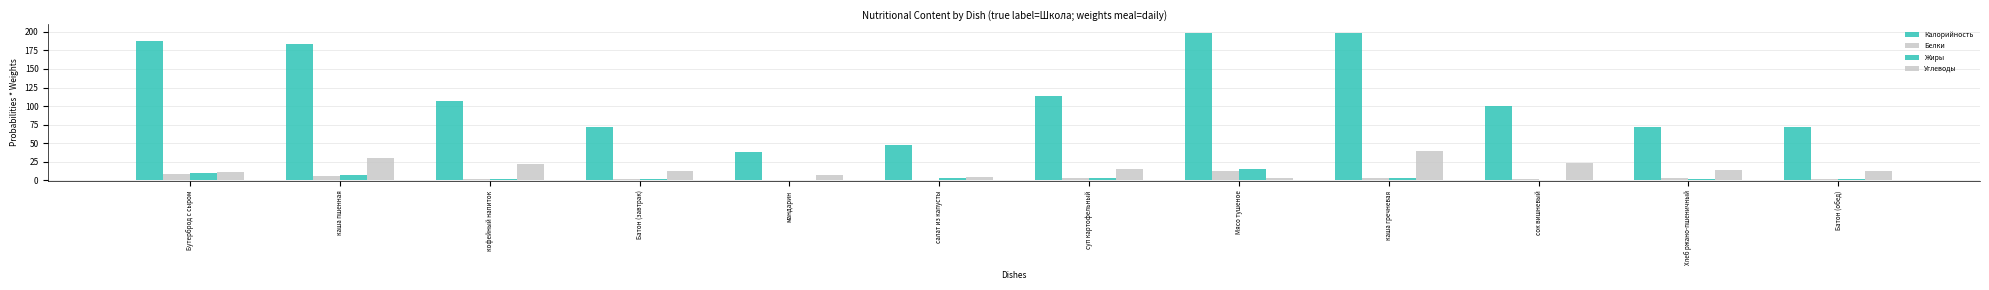

Reading left to right, list all the values displayed in this chart.

Калорийность: 187.0	183.0	107.0	72.0	38.0	48.0	113.0	198.0	199.0	100.0	72.0	72.0
Белки: 9.2	5.8	1.5	2.0	0.8	1.0	3.8	13.0	2.6	1.4	3.2	2.0
Жиры: 10.3	6.9	1.3	1.2	0.0	3.1	3.6	14.8	2.5	0.4	1.7	1.2
Углеводы: 10.8	30.4	22.4	13.0	7.5	4.1	14.9	2.5	39.0	22.8	13.4	13.0